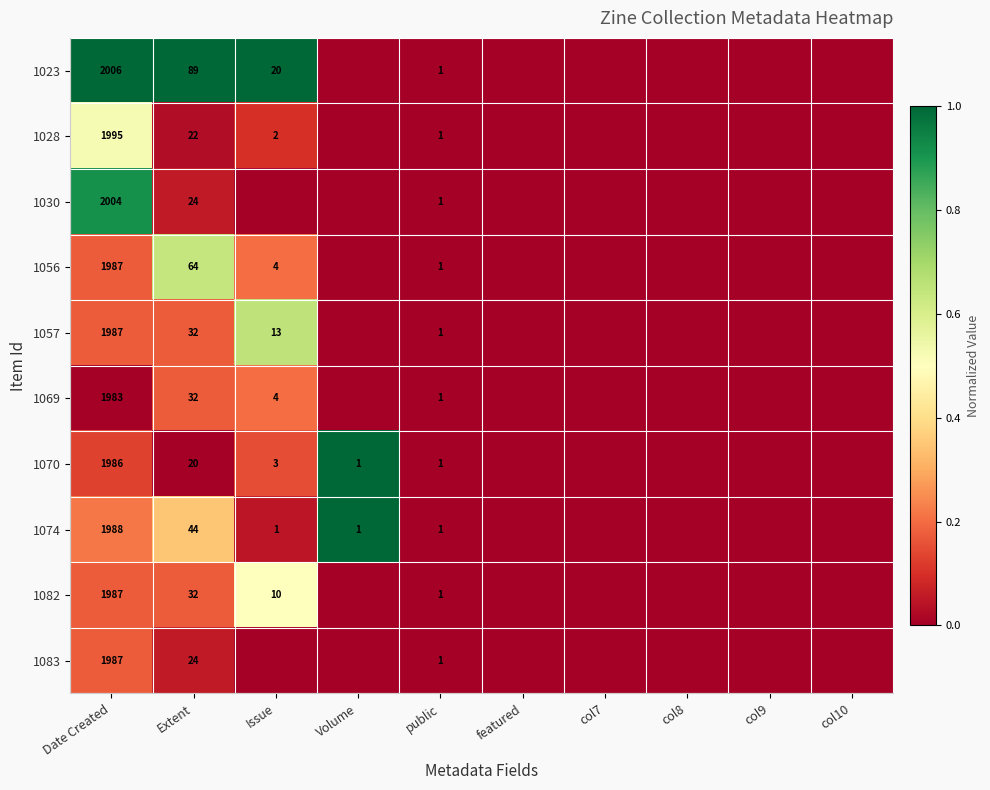

What is the total value across all series at public?

10